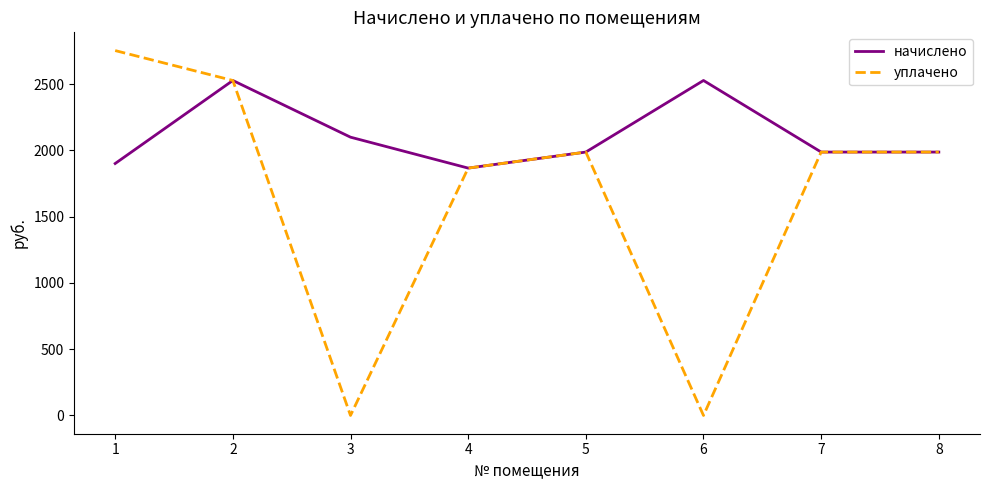

Reading left to right, what are all the values shown in this chart?

начислено: 1=1900.8	2=2527.2	3=2099.5	4=1866.2	5=1987.2	6=2527.2	7=1987.2	8=1987.2
уплачено: 1=2752.8	2=2527.2	3=0.0	4=1866.2	5=1987.2	6=0.0	7=1987.2	8=1987.2